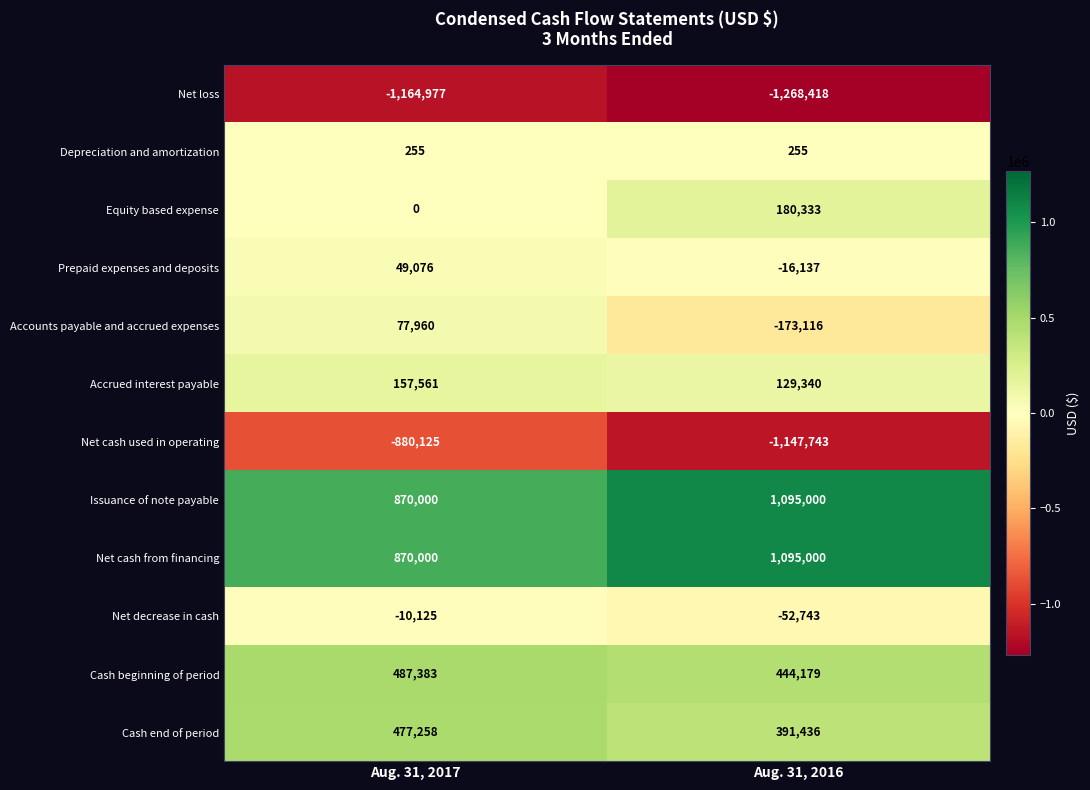

What is the difference between the Net cash from financing values at Aug. 31, 2017 and Aug. 31, 2016?

225000